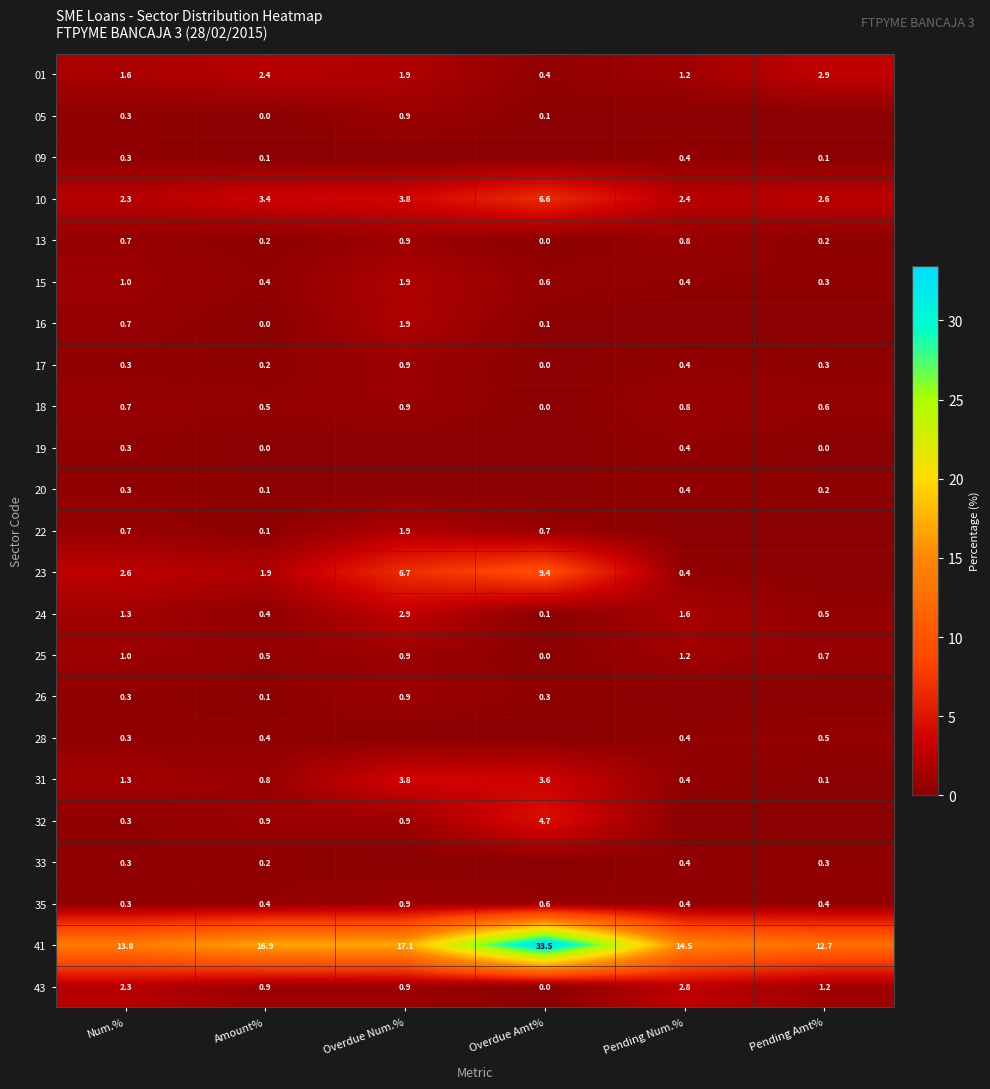

What is the difference between the 01 values at Pending Amt% and Amount%?

0.5